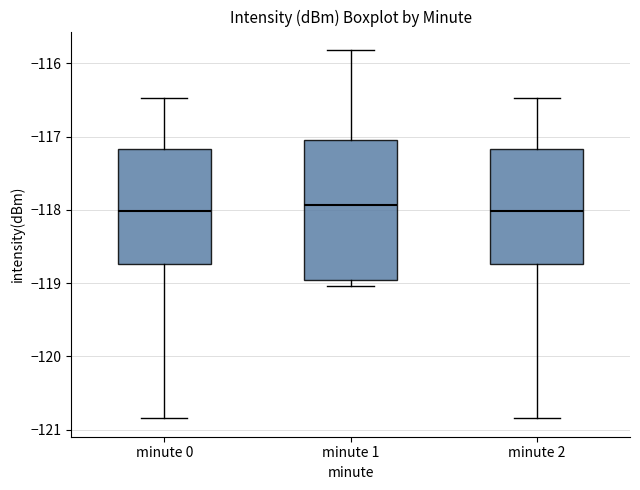

Where is the upper edge of the box for minute 0 on the y-axis? The values are not printed on the chart, so give them approximately, as read against the axis.

-117.2